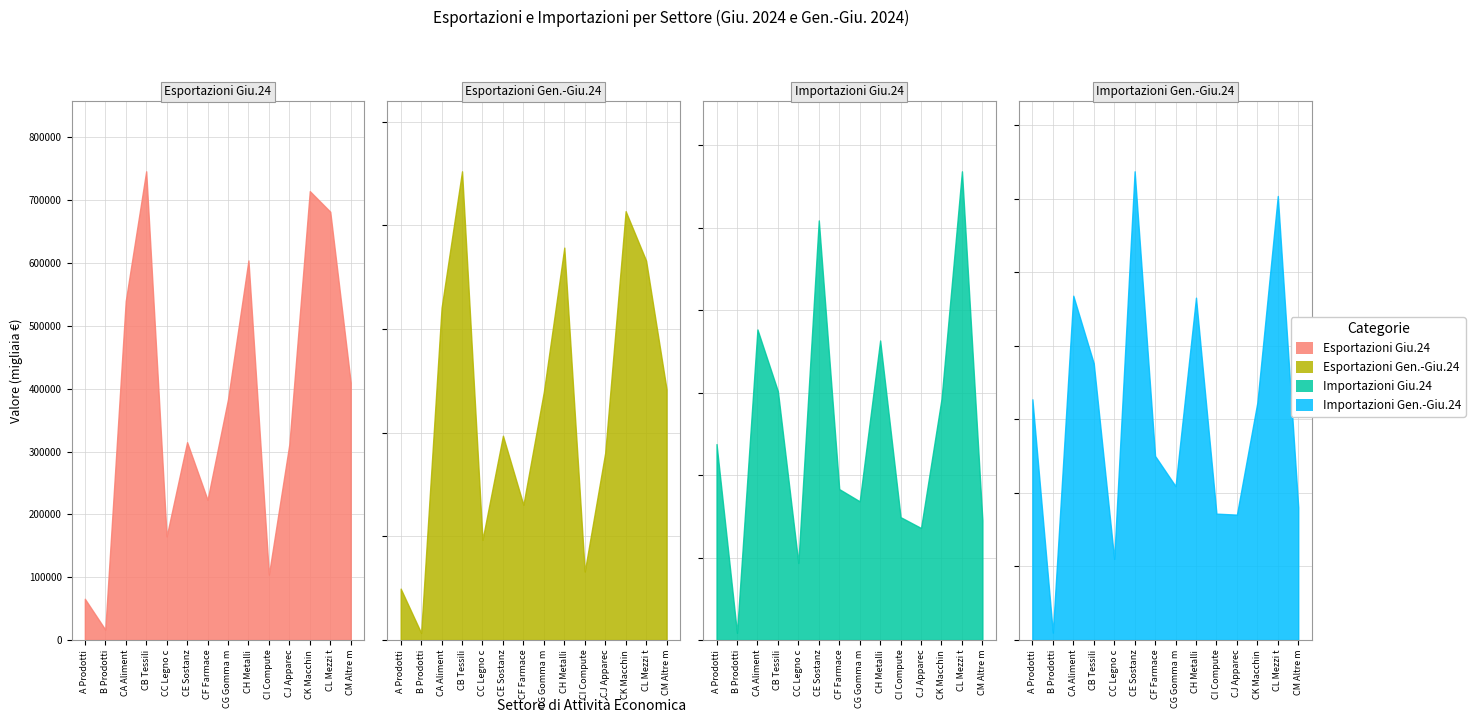

At how many categories does at least one series exceed 3835024?

2